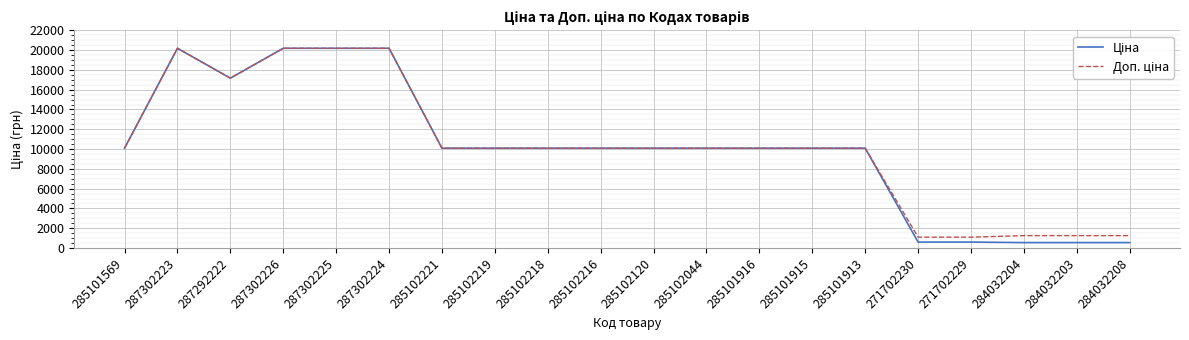

What is the total value across all series at 287302226?

40372.0